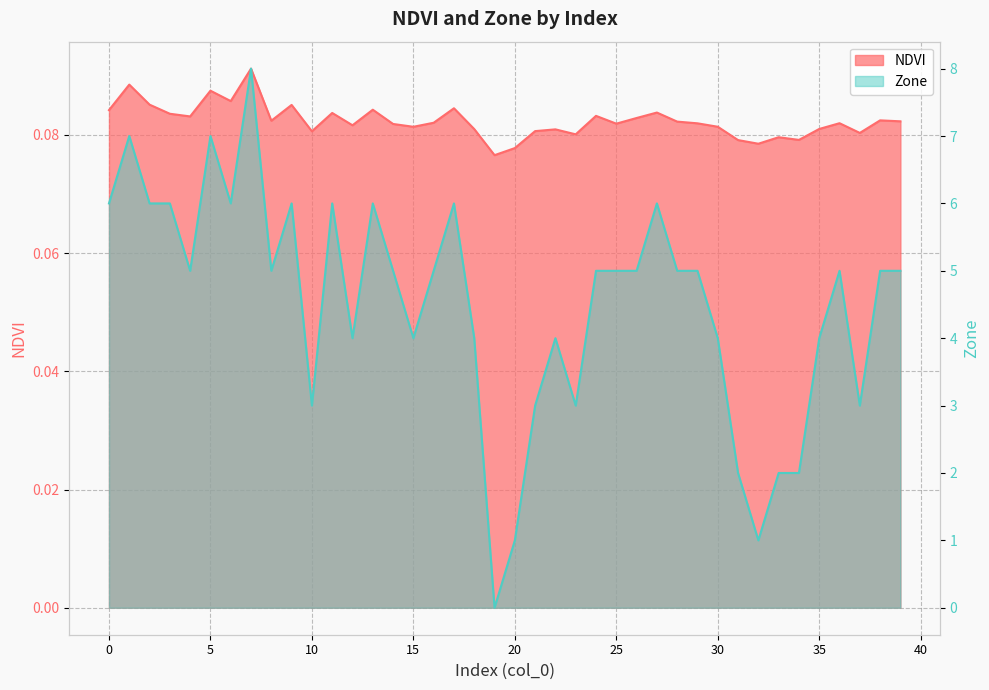

True or false: Zone has more than 2 interior local peaks.

True